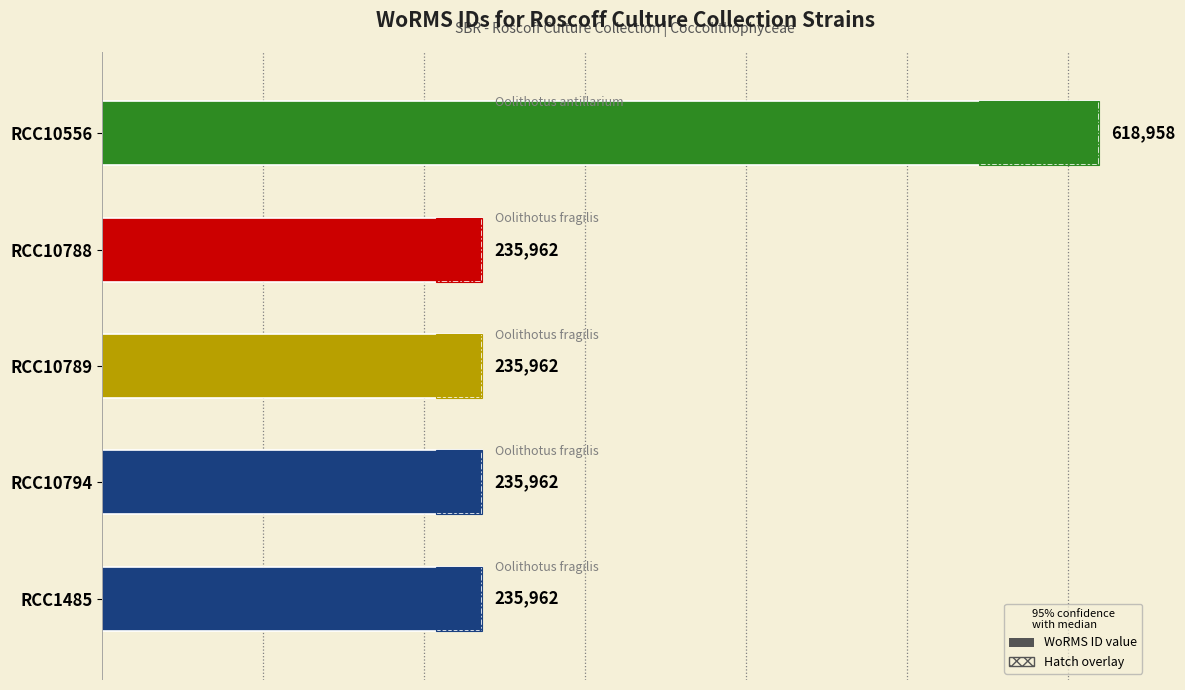

Approximately how many times larger is the value at 300000 compared to 400000?

1.0